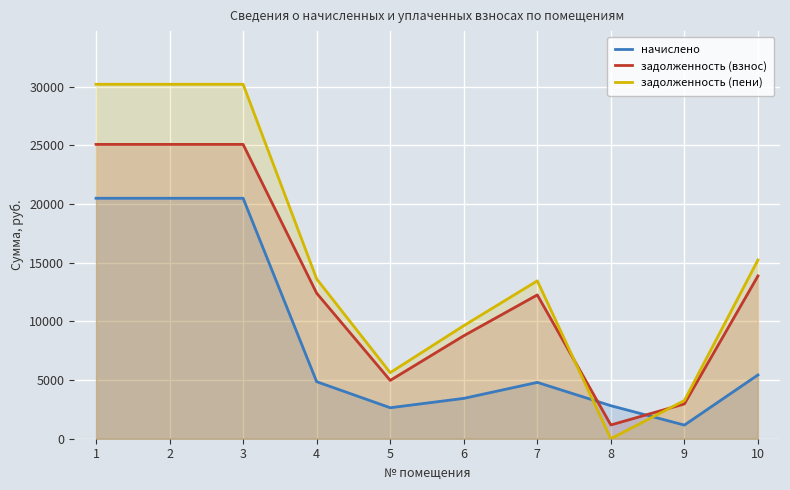

True or false: начислено has more than 2 points higher than both neighbors.

False